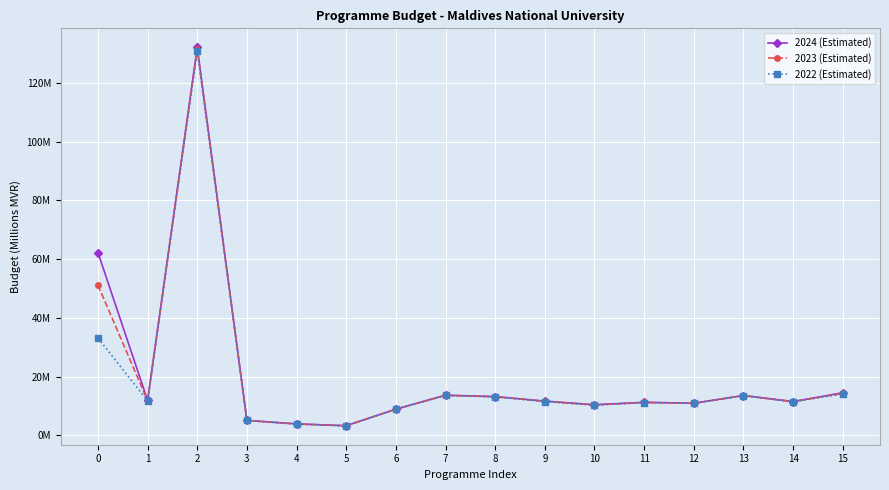

Is this an area chart (filled region under the line)?

No